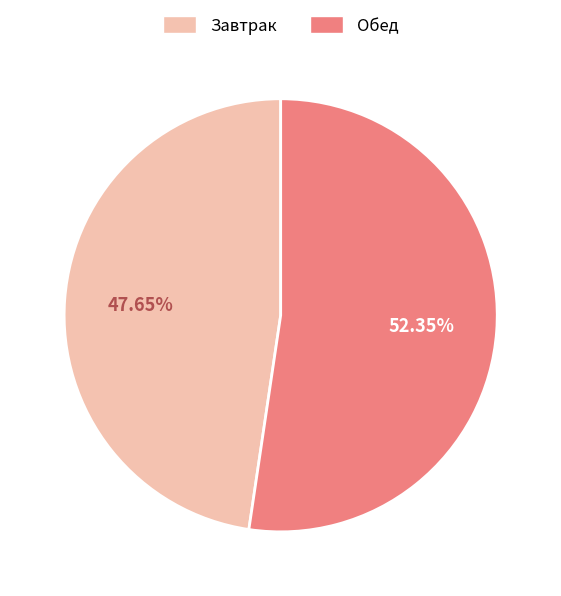

Which has a higher value, Завтрак or Обед?

Обед